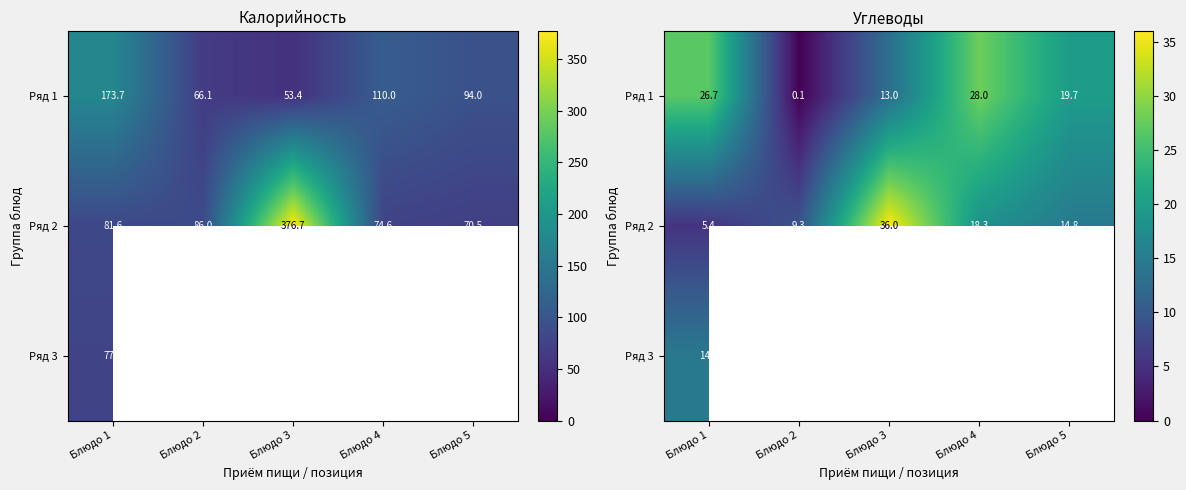

At which category is the sum across all series the highest?

Блюдо 3